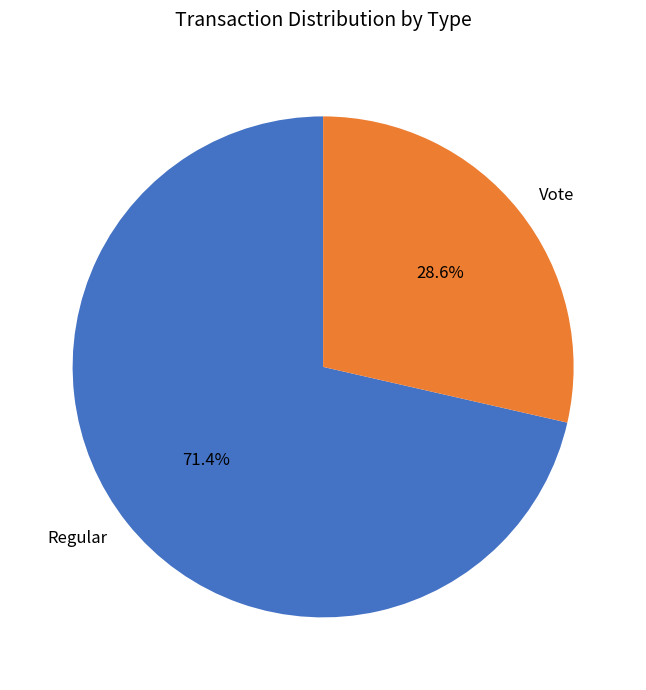

Rank the categories by value from lowest to highest.

Vote, Regular